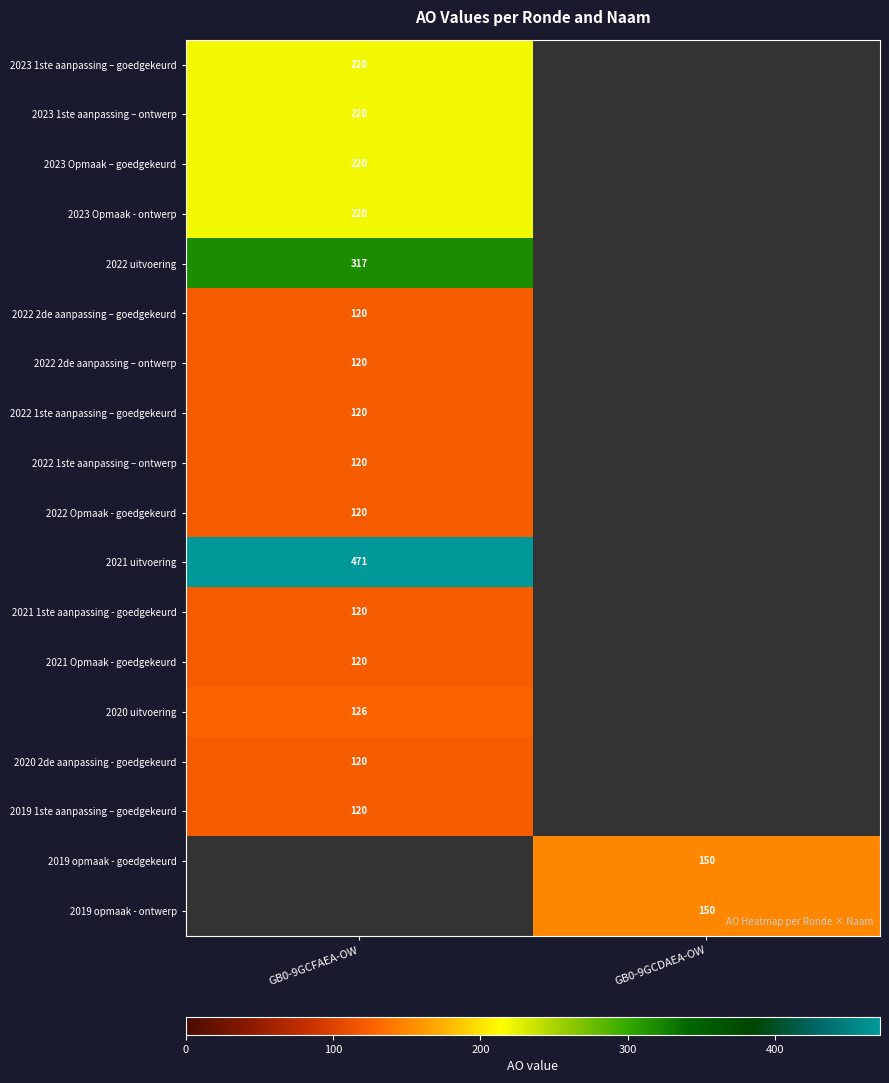

The value of 2021 1ste aanpassing - goedgekeurd at GB0-9GCFAEA-OW is 120. True or false?

True